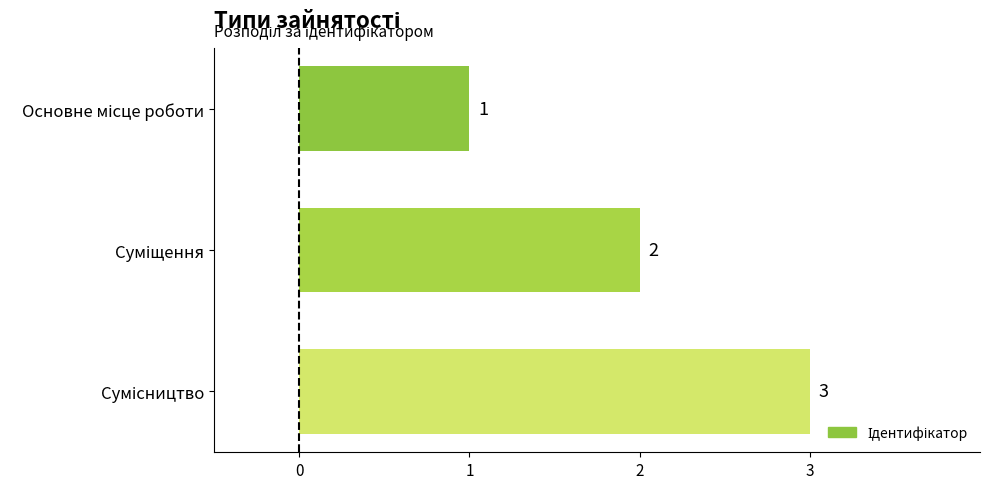

What is the sum of all values?

6